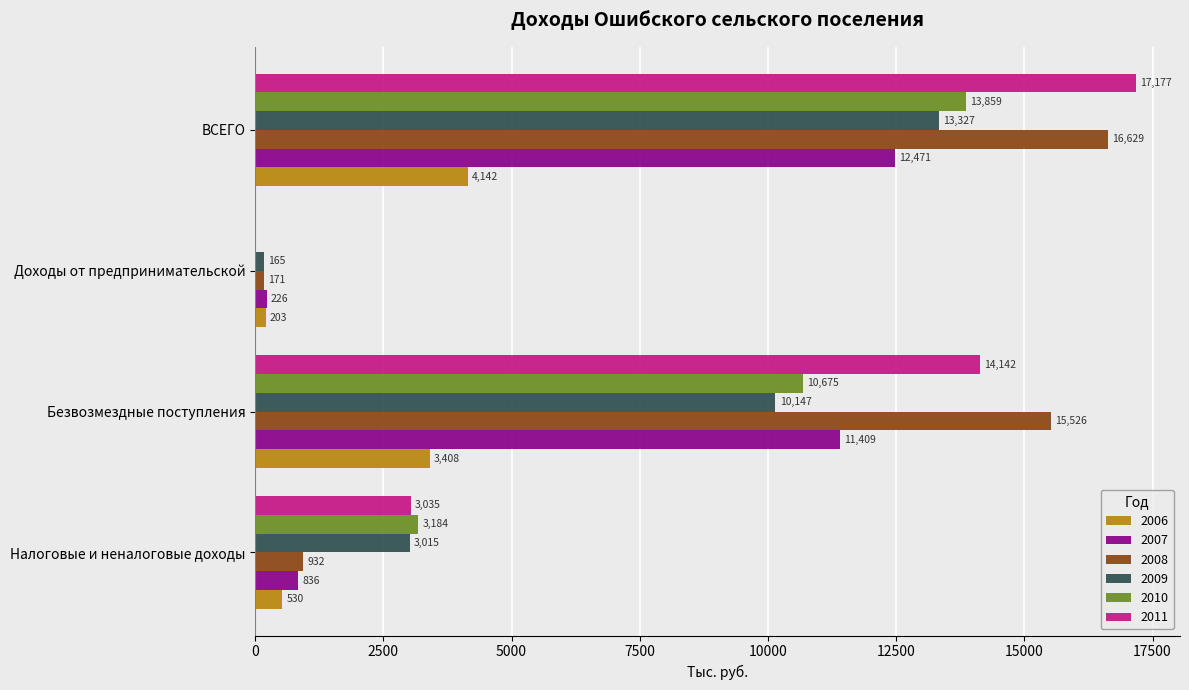

What is the approximate value of 2009 at Налоговые и неналоговые доходы?

3015.0